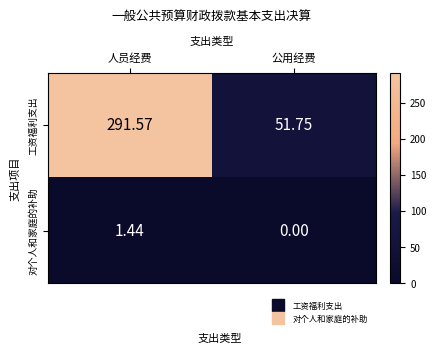

What is the total value across all series at 人员经费?

293.0